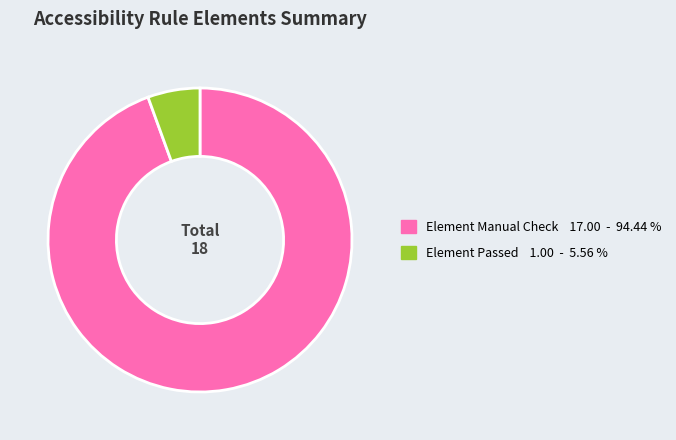

Does any single category account for the majority?

Yes